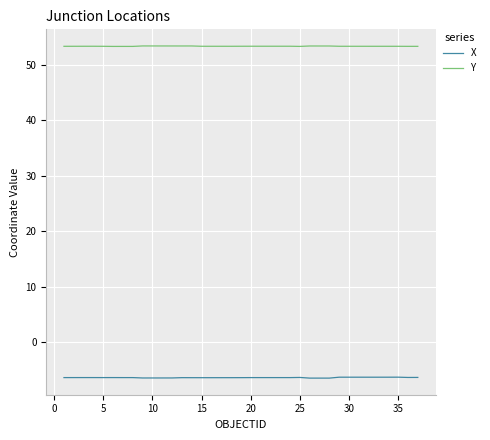

List the series in order of their peak value, highest first.

Y, X